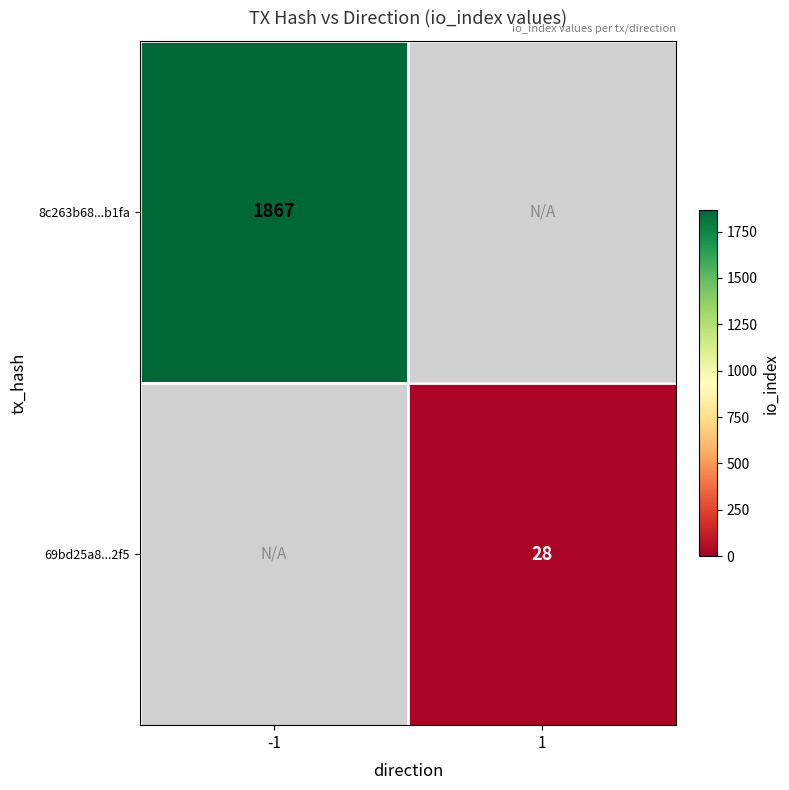

True or false: 8c263b68...b1fa has a value of 1867 at -1.

True